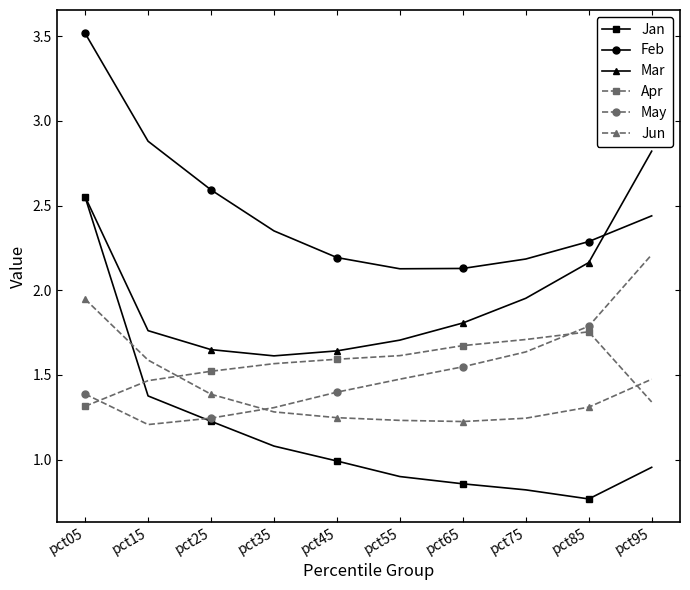

Which series has the largest range (max minus min)?

Jan